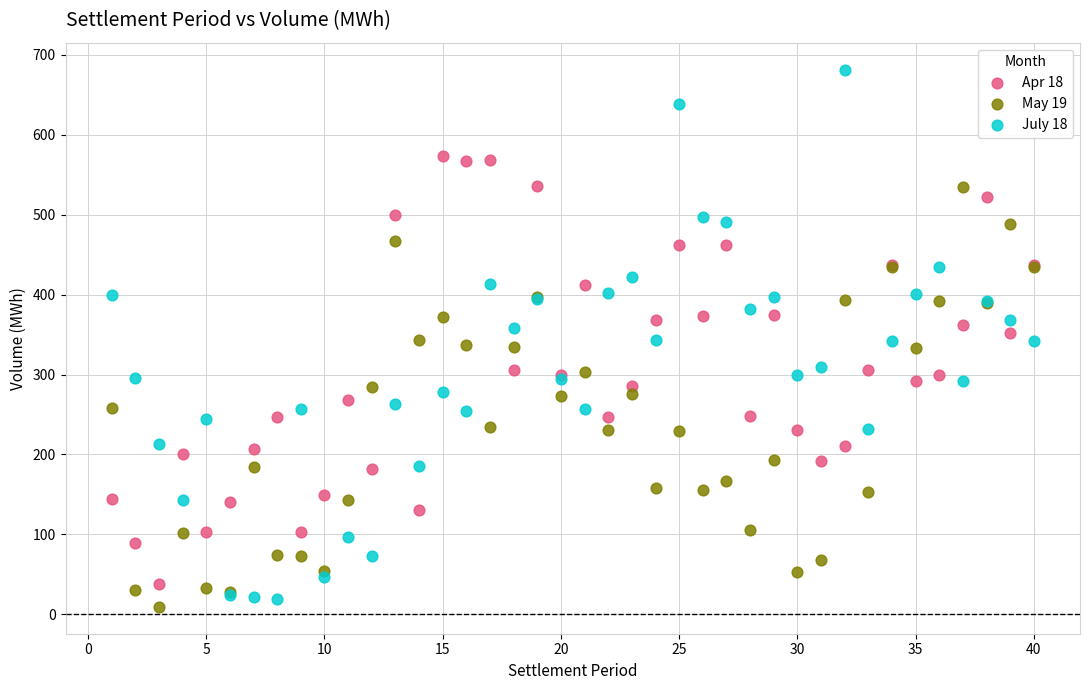

What are all the series names shown in the legend?

Apr 18, May 19, July 18